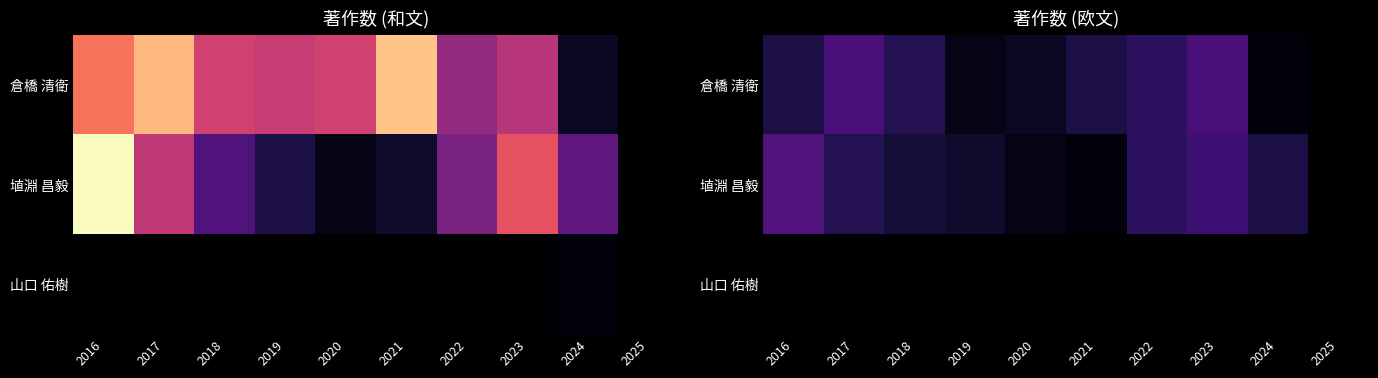

What is the spread (max minus min) of values at 2023?

11